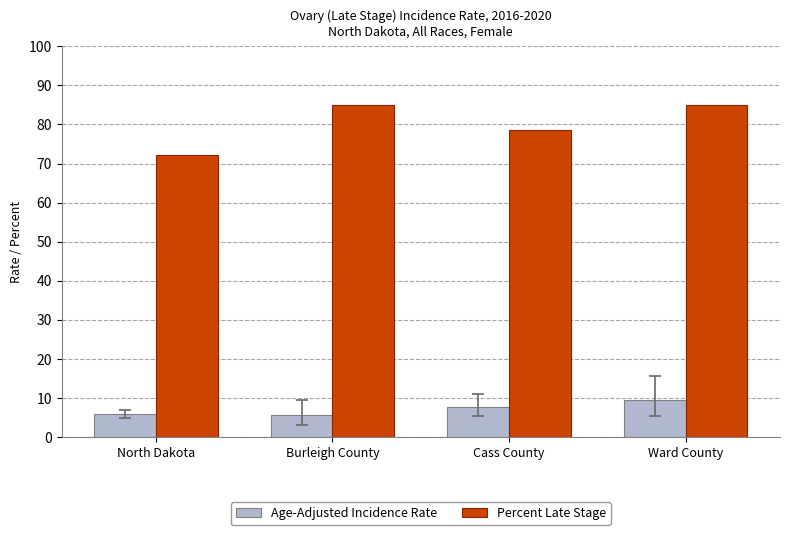

Does the chart contain stacked bars?

No